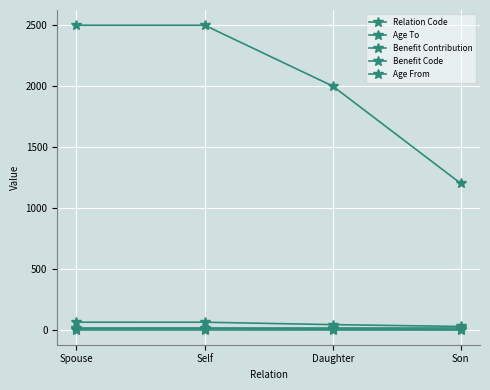

What is the label of the 1st point from the left?

Spouse